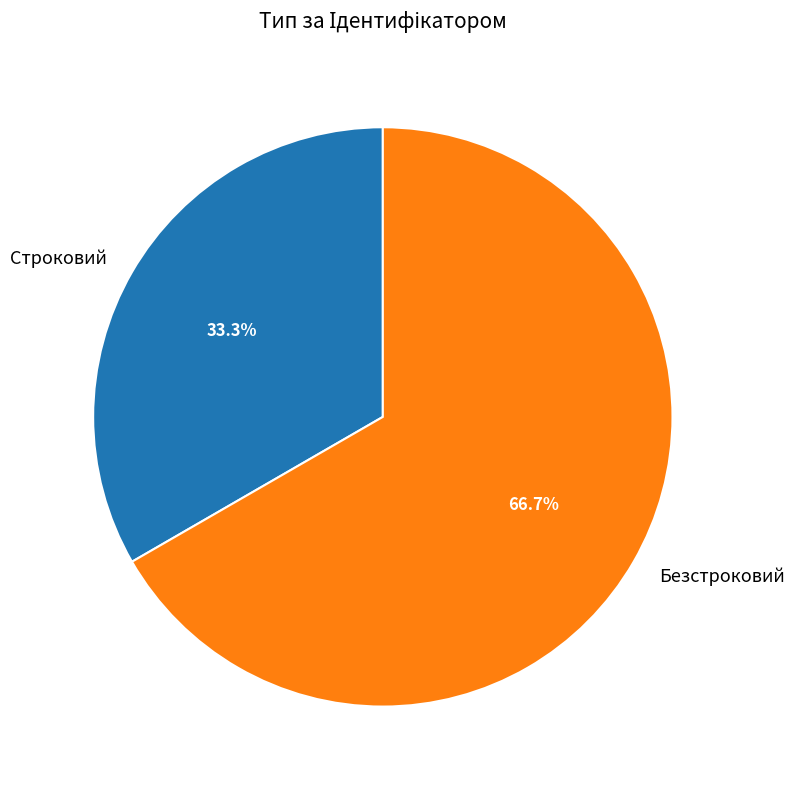

How many segments does this pie chart have?

2